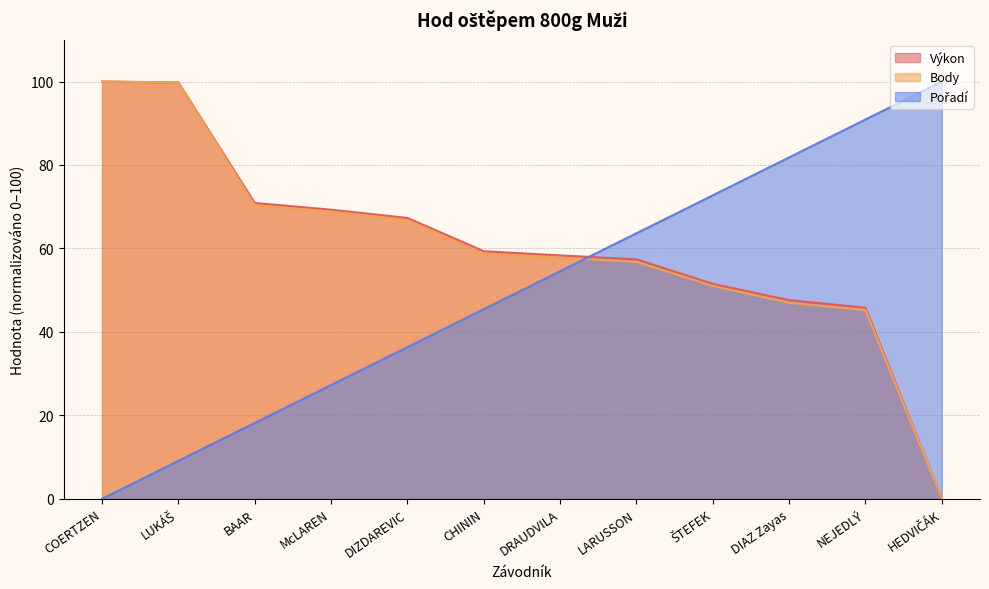

How many values in Pořadí are above zero?

11